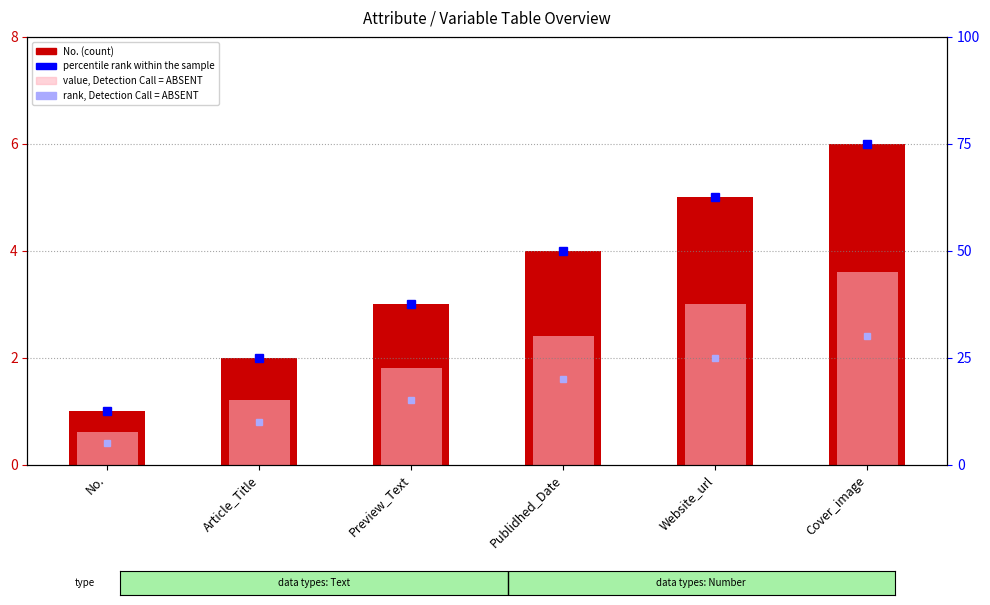

The No. series shows 2.0 at Article_Title. True or false?

True